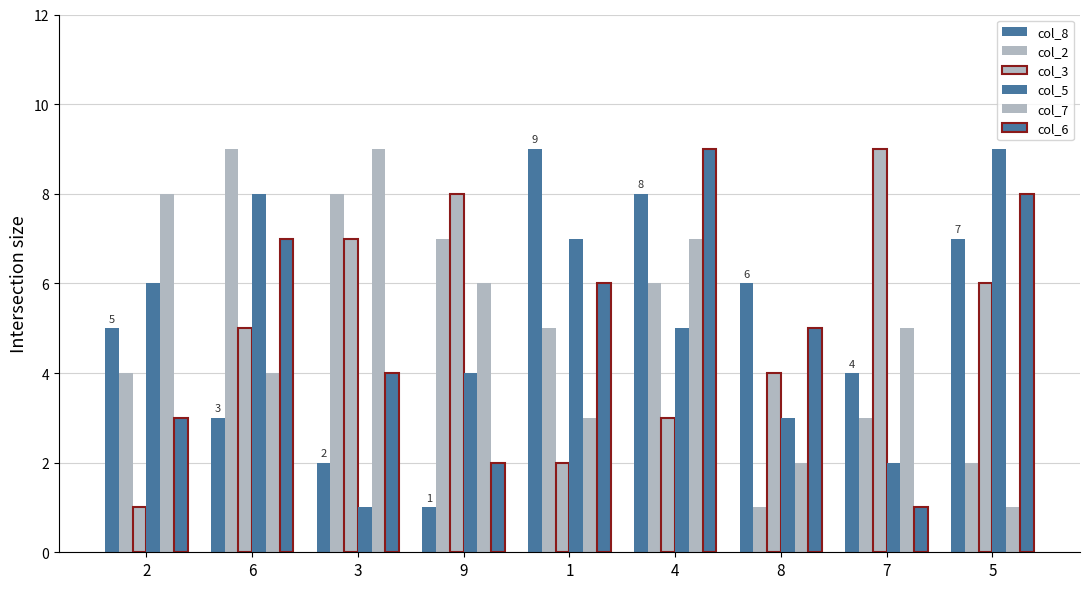

The col_7 series shows 4 at 6. True or false?

True